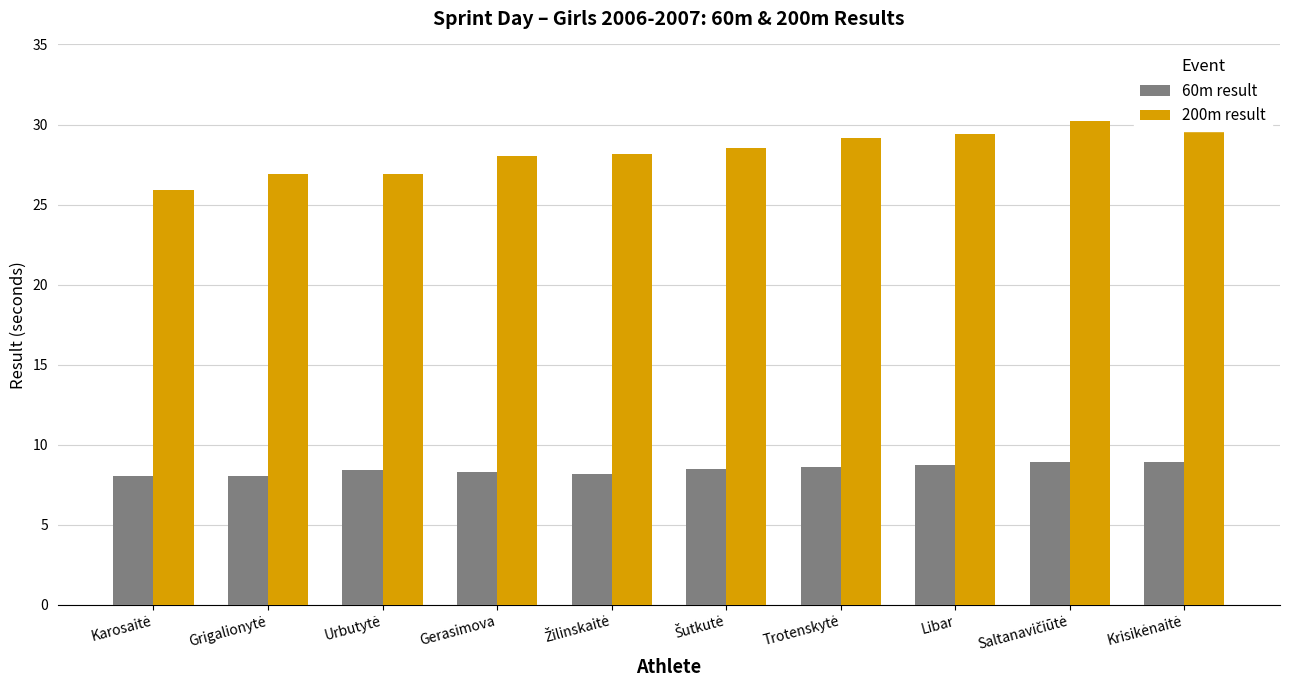

Is it true that 200m result equals 28.0 at Gerasimova?

True